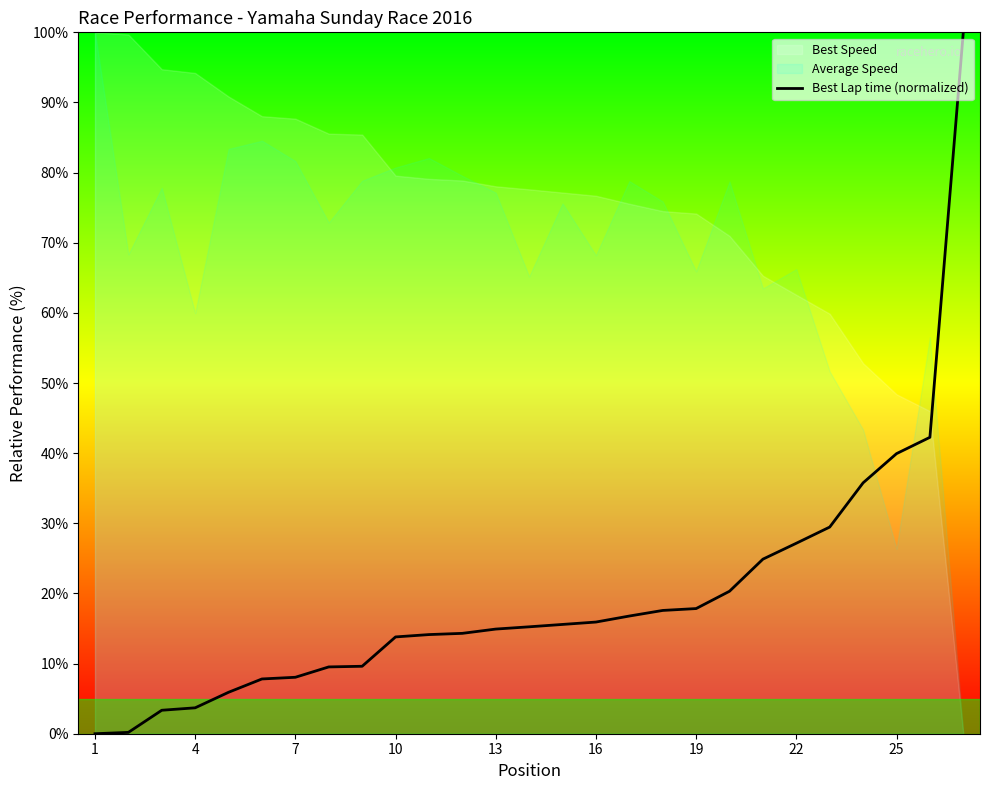

What is the difference between the maximum and second lowest values?

99.8